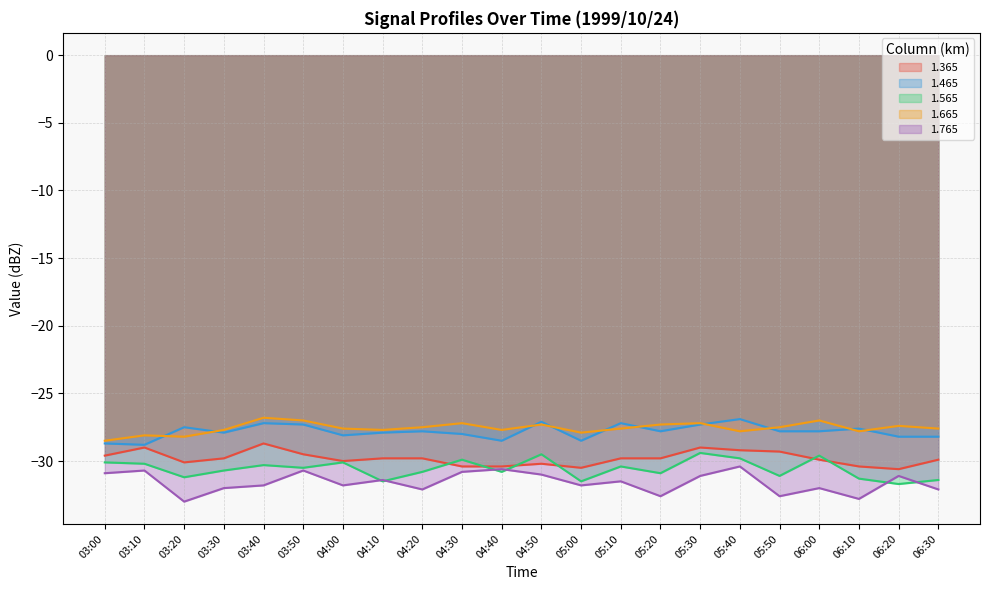

Is it true that 1.465 equals -27.5 at 03:20?

True